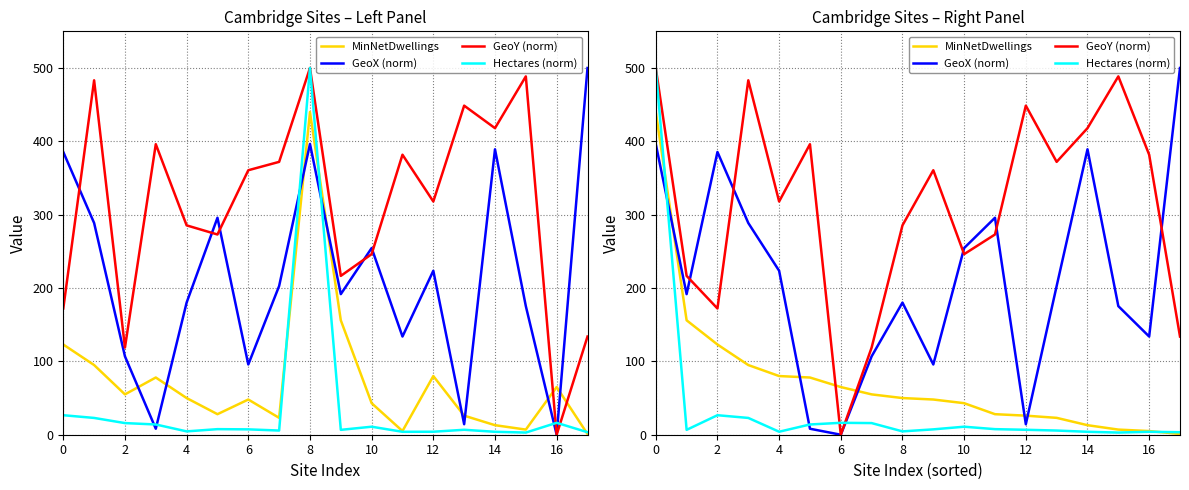

Rank the series at 13 from highest to lowest value.

GeoY (norm), GeoX (norm), MinNetDwellings, Hectares (norm)